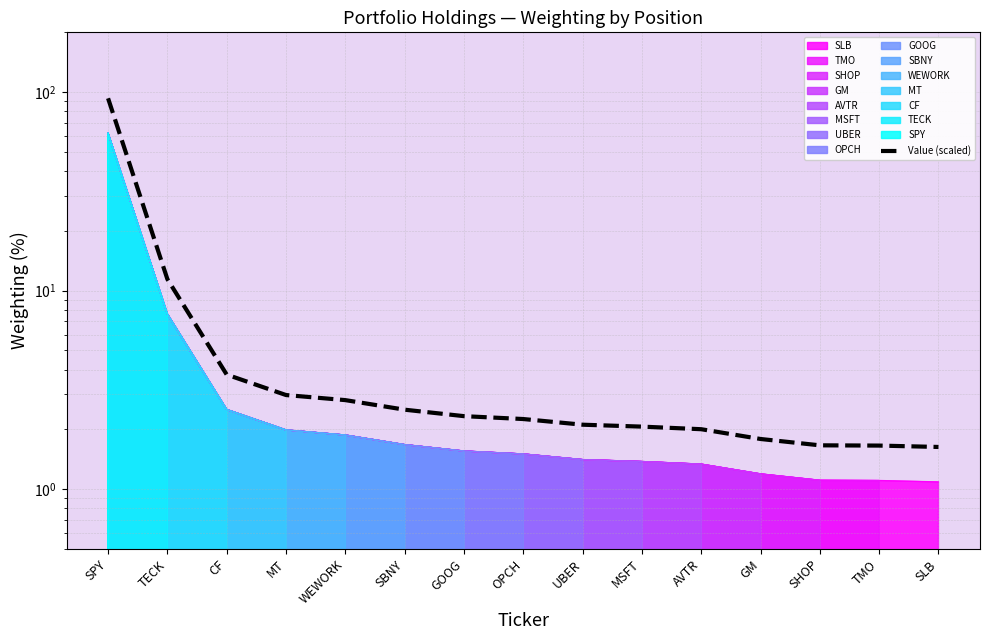

What is the difference between the maximum and minimum values?

91.4